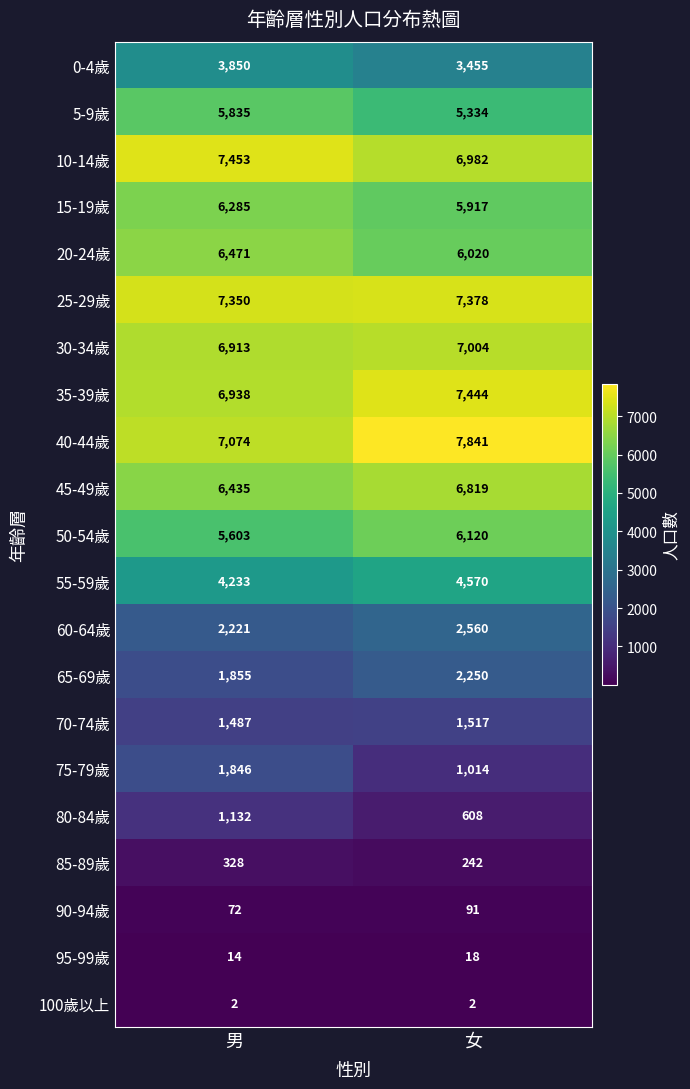

What is the sum of the 60-64歲 values at 女 and 男?

4781